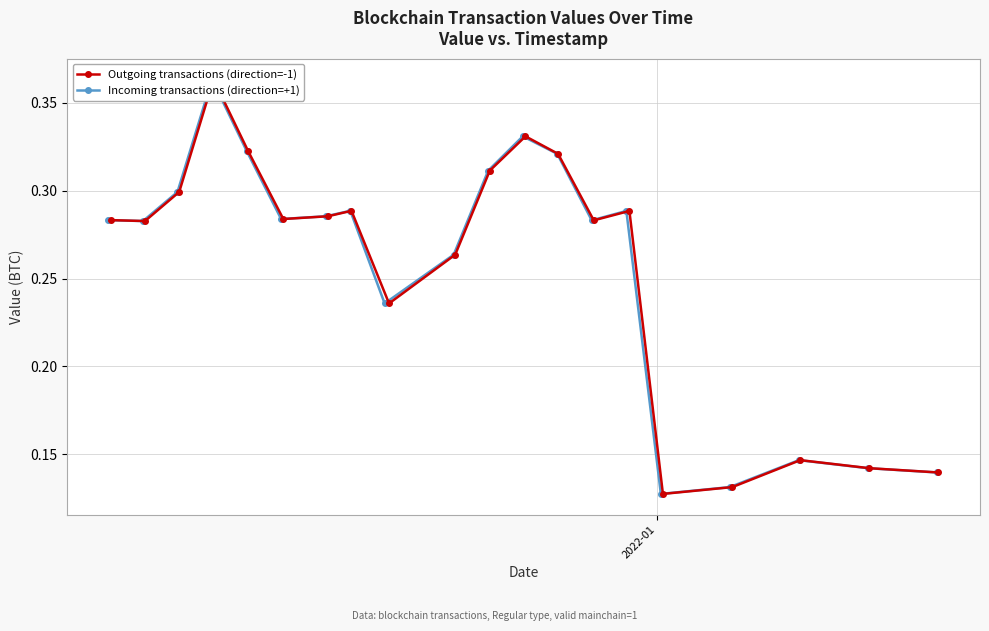

Is this an area chart (filled region under the line)?

No